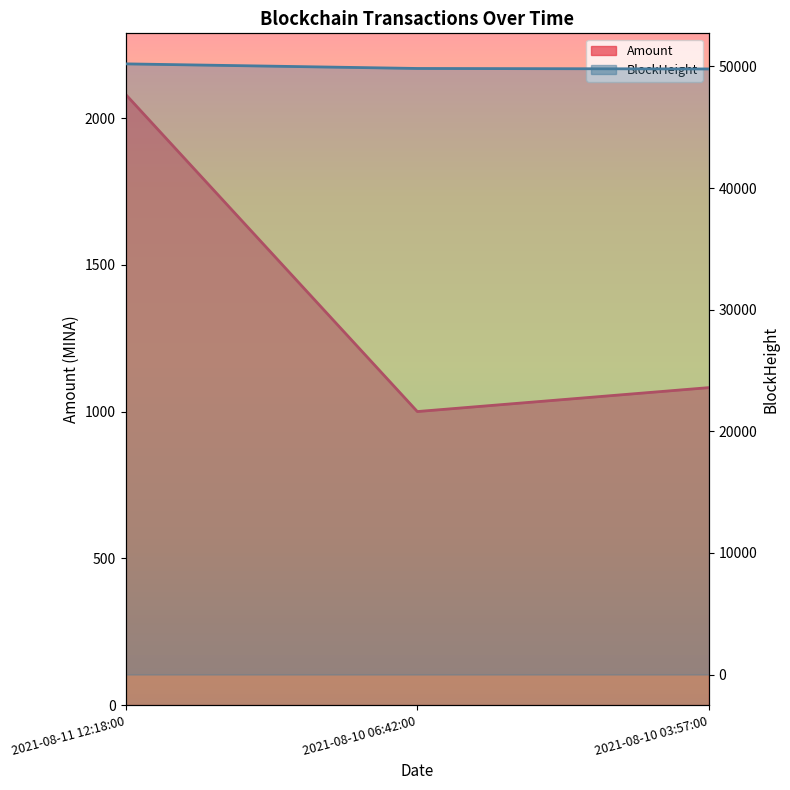

What is the average value of the Amount series?

1387.9